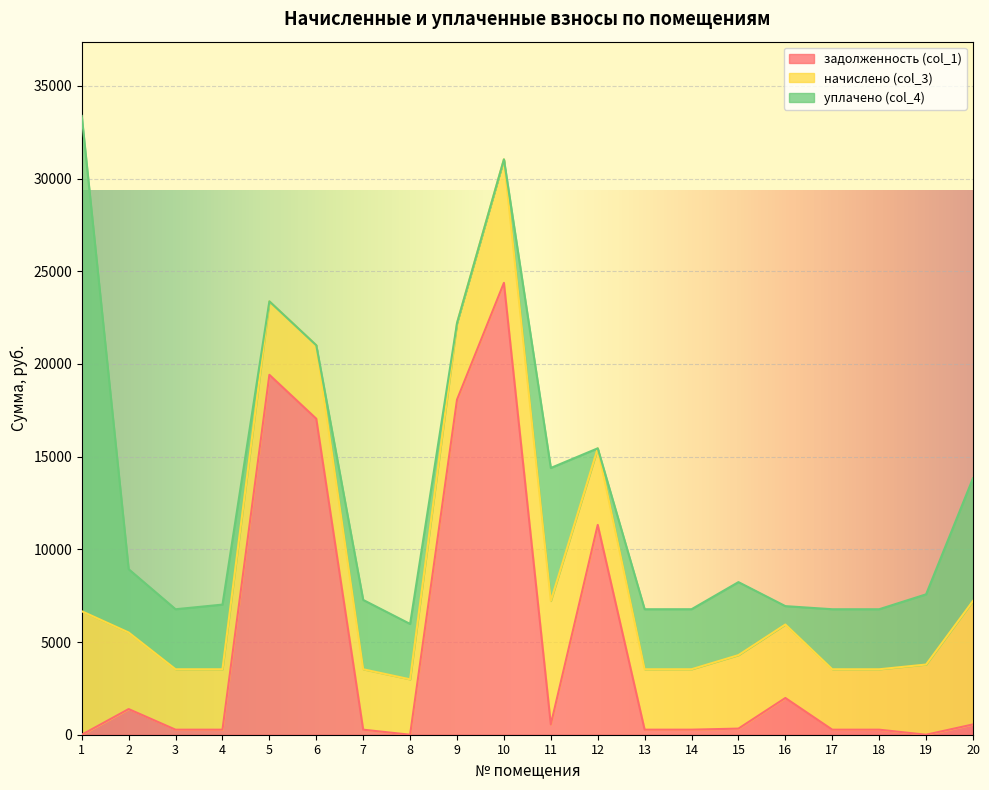

What is the maximum value for начислено (col_3)?

6662.5